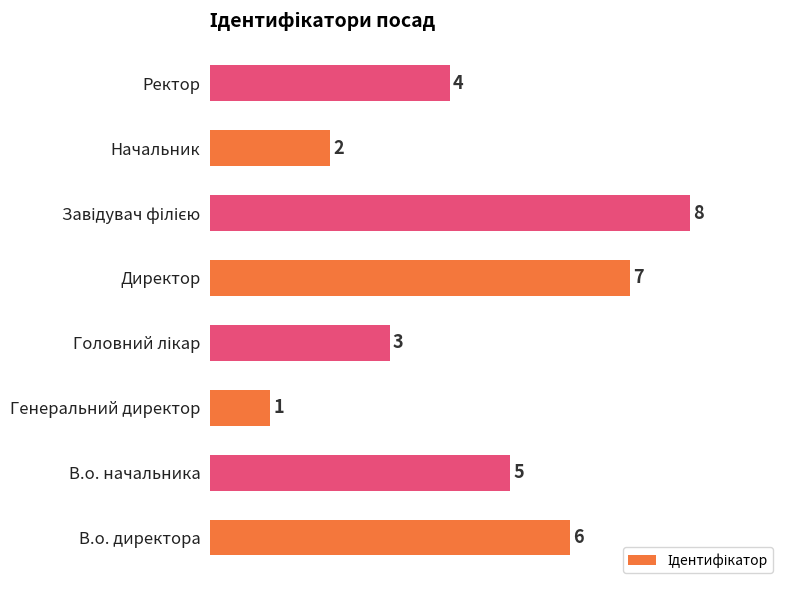

Are the bars grouped side by side (vs. stacked)?

No